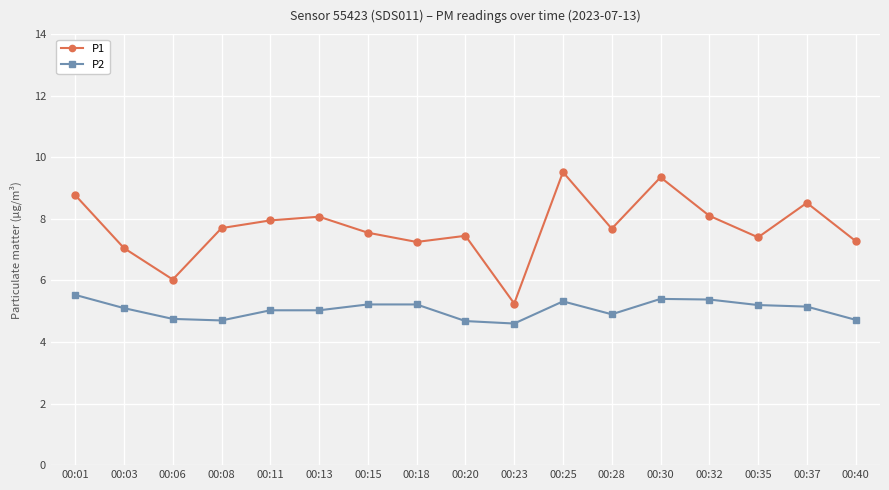

The value of P1 at 00:25 is 9.5. True or false?

True